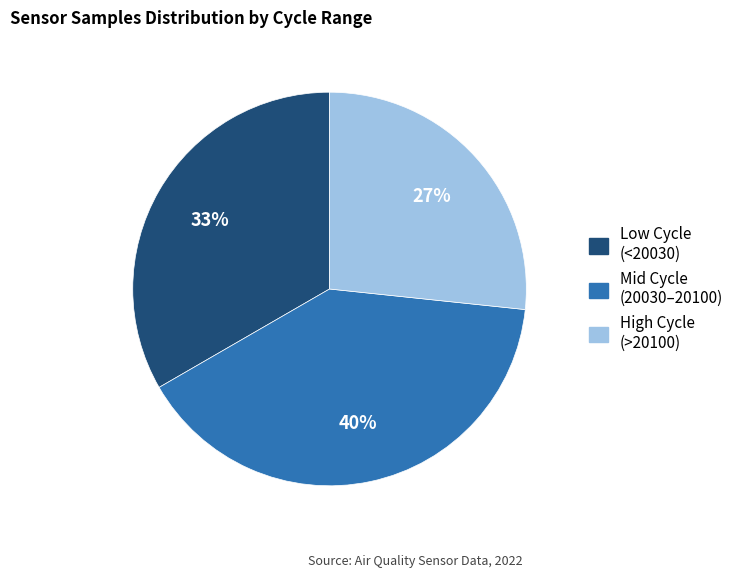

To the nearest percent, what is the difference between the largest and smallest slice percentages?

13%